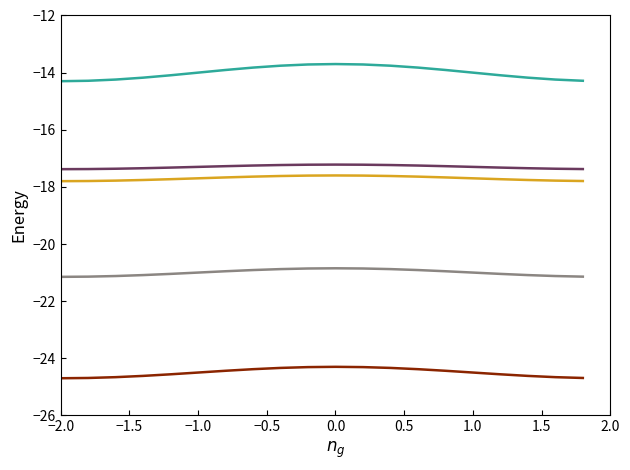

What is the maximum value shown in the chart?

-13.7